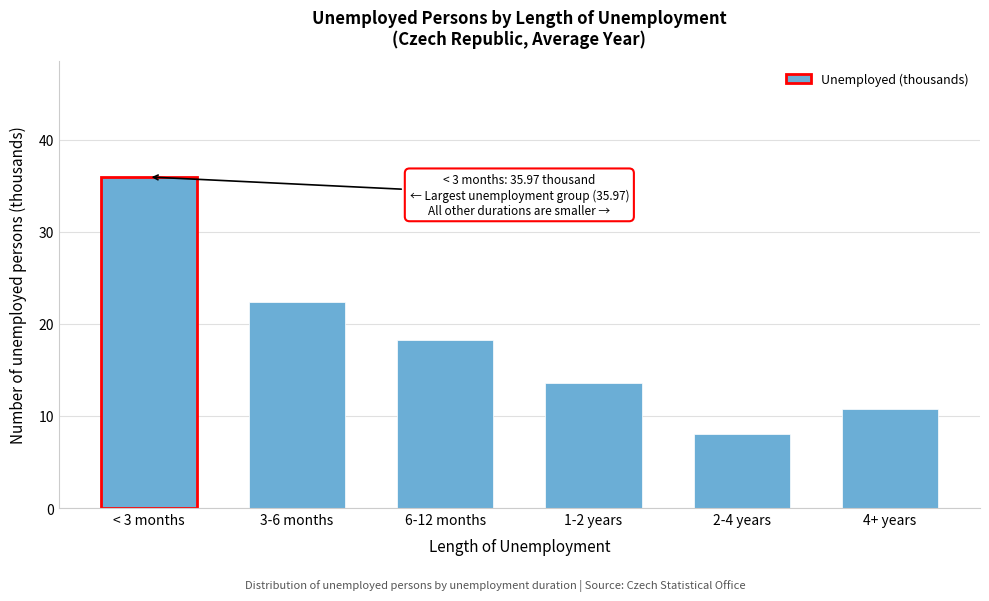

Reading left to right, list all the values displayed in this chart.

36.0	22.4	18.3	13.6	8.0	10.8